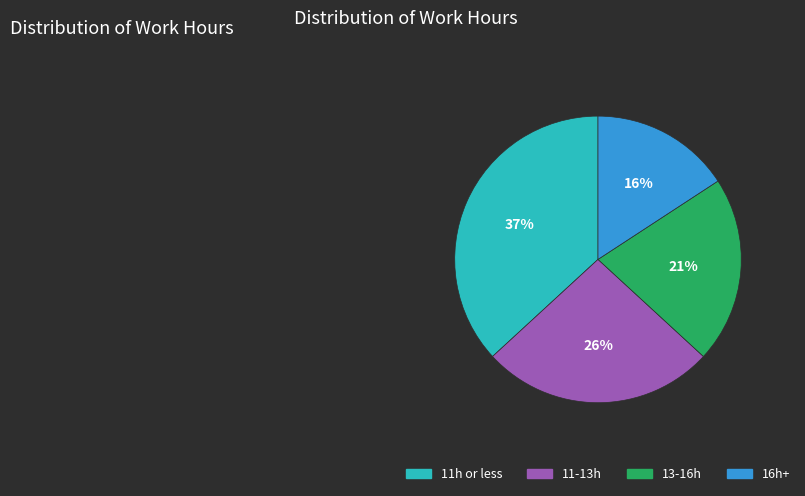

Which slice is the smallest?

16h+